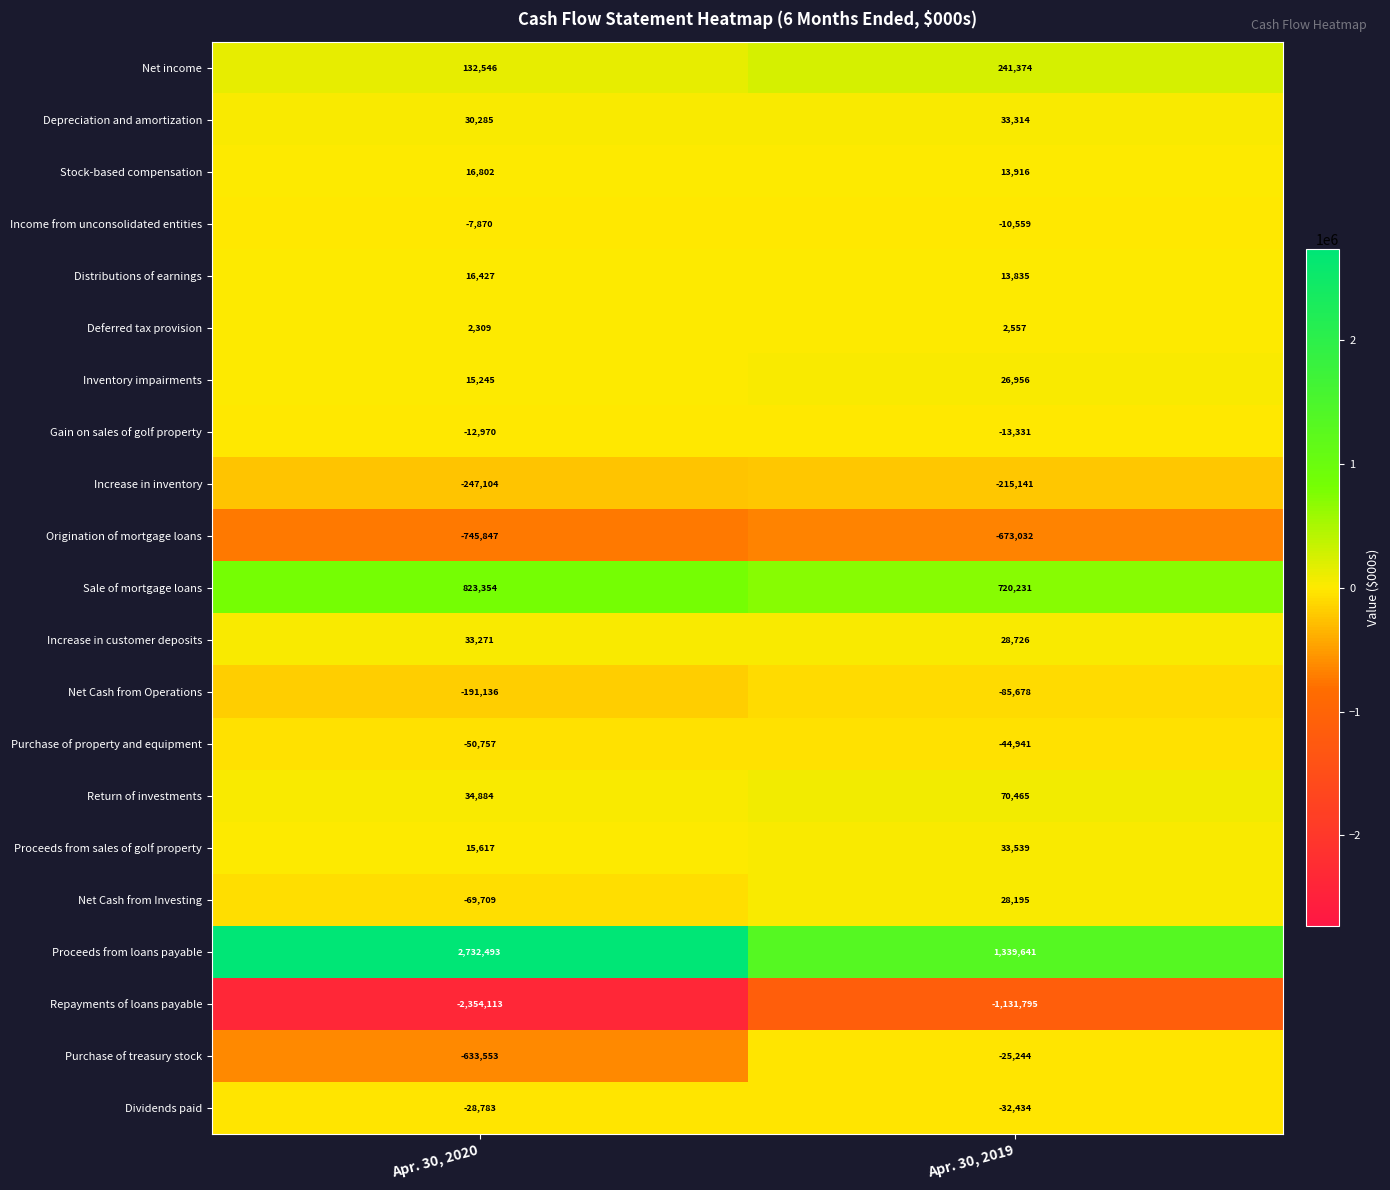

What is the approximate value of Dividends paid at Apr. 30, 2019, to the nearest 50?

-32450